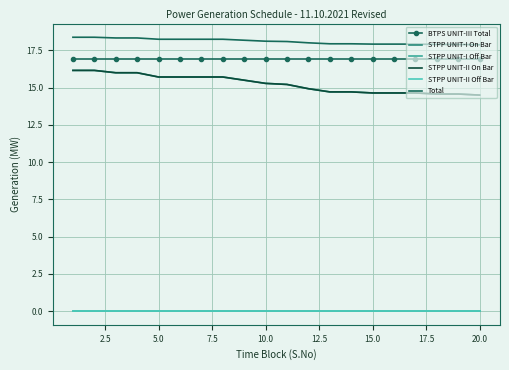

What is the average value of the BTPS UNIT-III Total series?

16.9